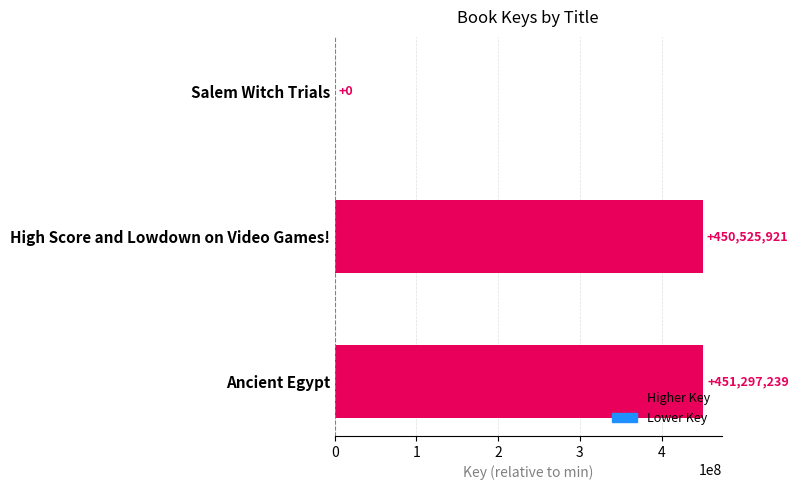

What is the maximum value shown in the chart?

451297239